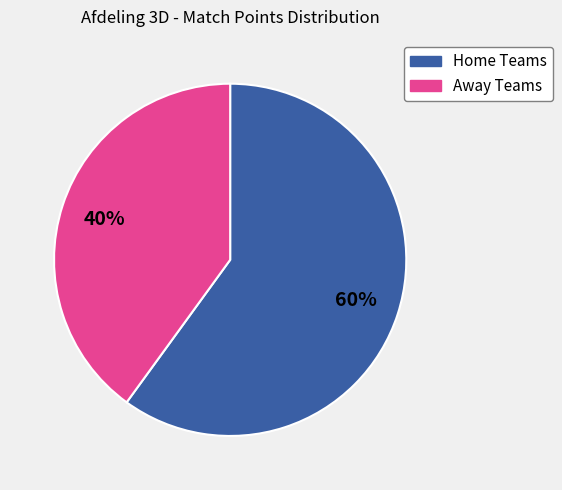

To the nearest percent, what is the average slice percentage?

50%